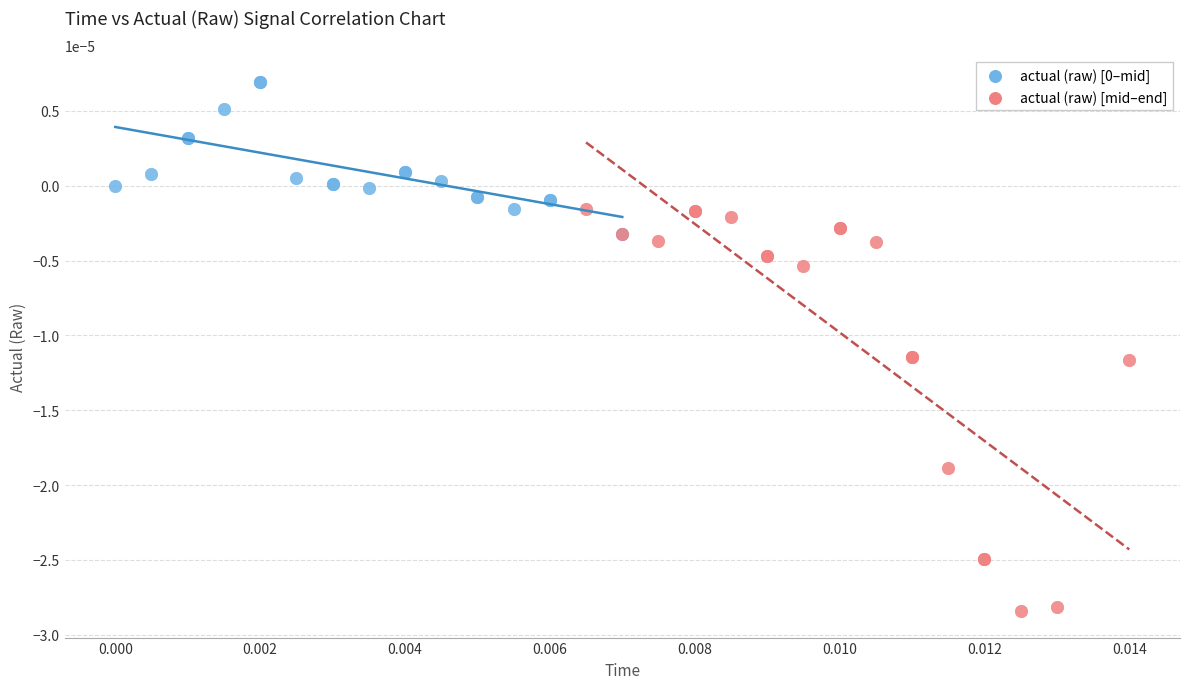

Which series reaches the minimum Y coordinate?

actual (raw) [mid–end]